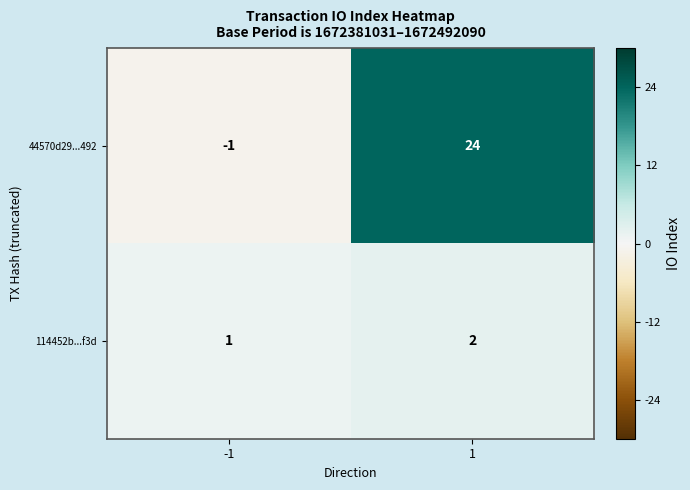

Reading right to left, extract all data points from this chart.

44570d29...492: 1=24	-1=-1
114452b...f3d: 1=2	-1=1